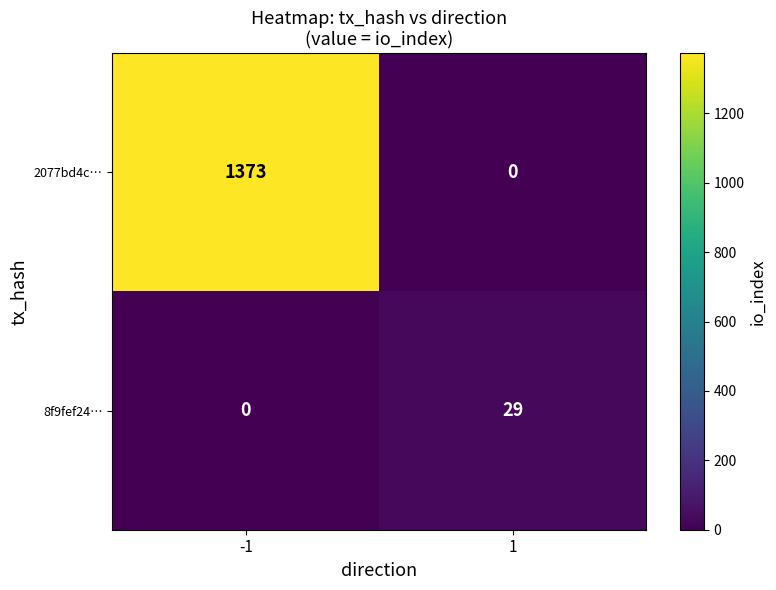

Where is 2077bd4c… nearest to the value 686?

1